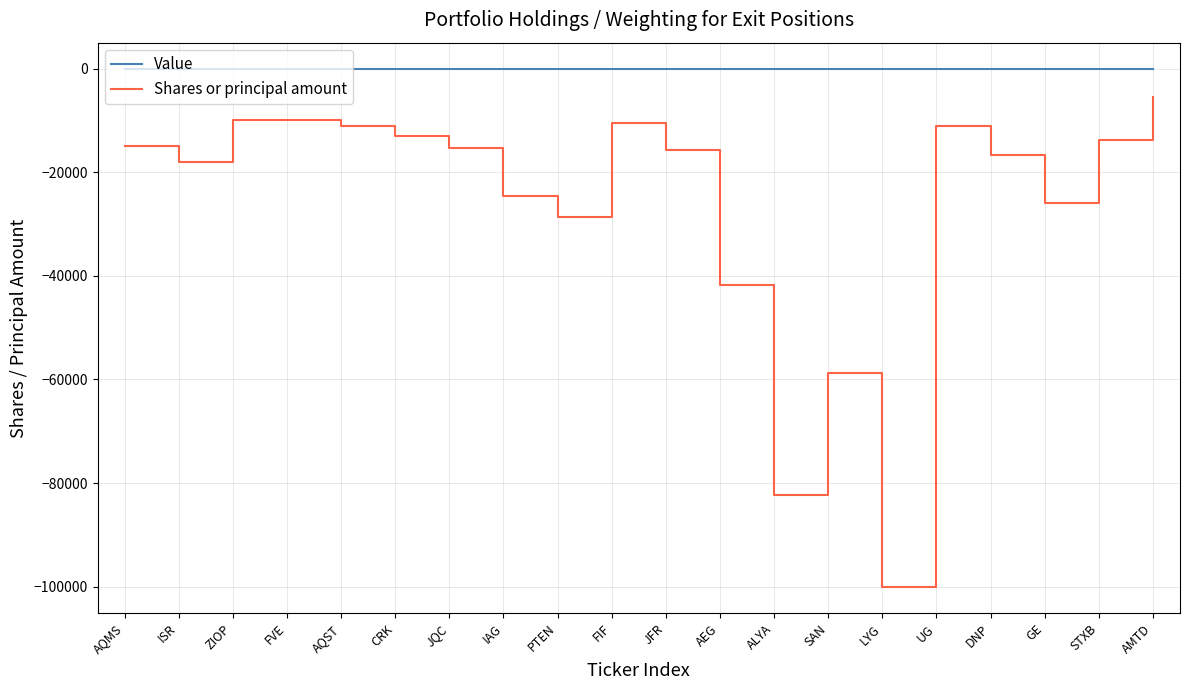

Is this an area chart (filled region under the line)?

No